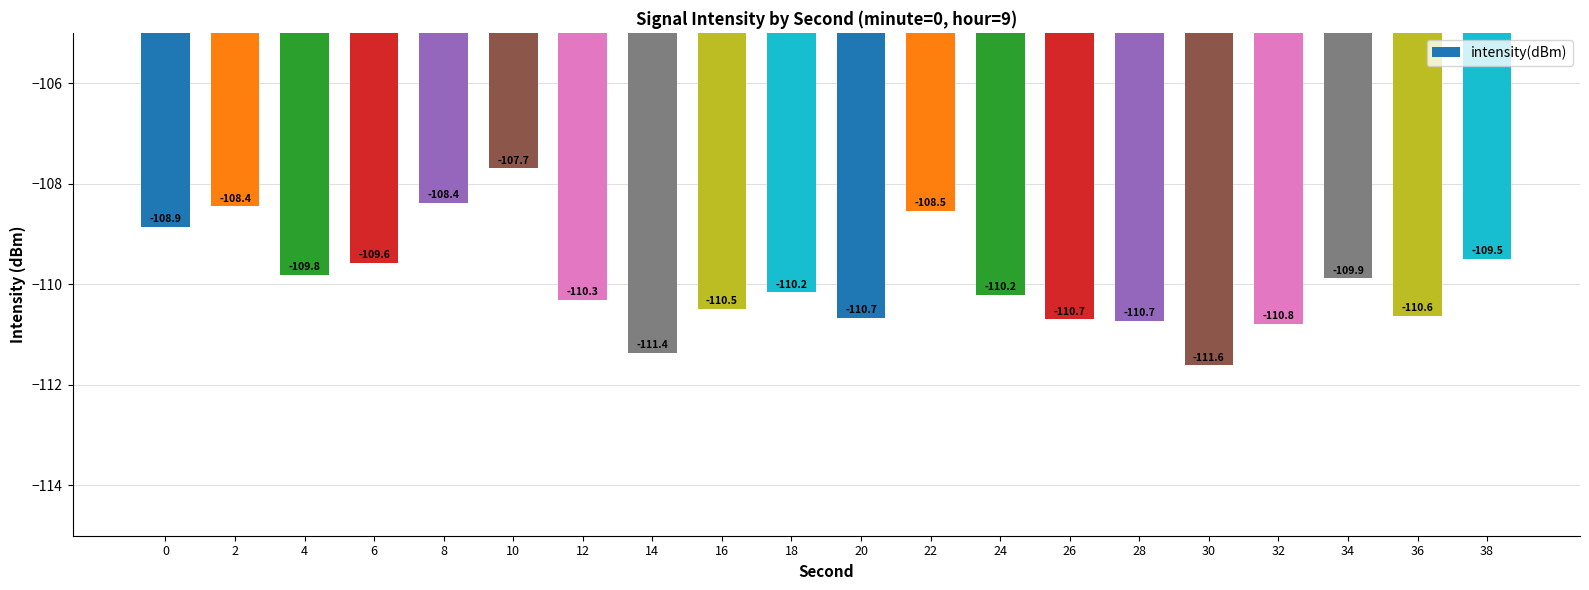

True or false: the data shows -166.3 at 26.

False